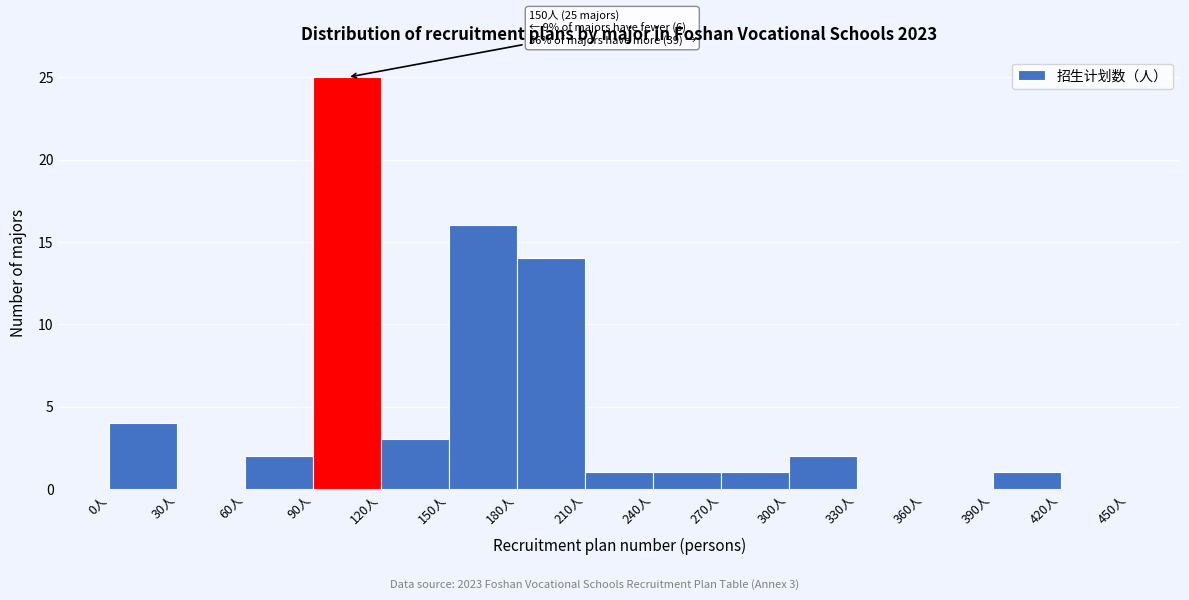

Over which range of the x-axis is the bar tallest?

90 to 120